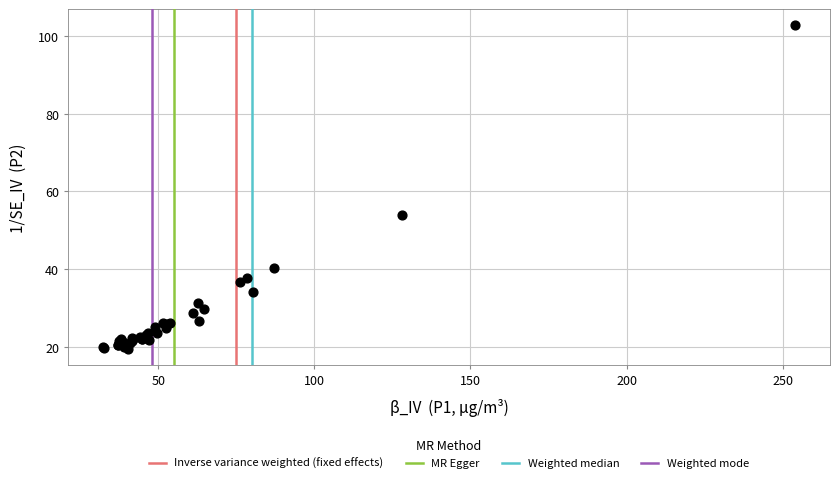

What Y value in the scatter plot is closest to 61?

54.0